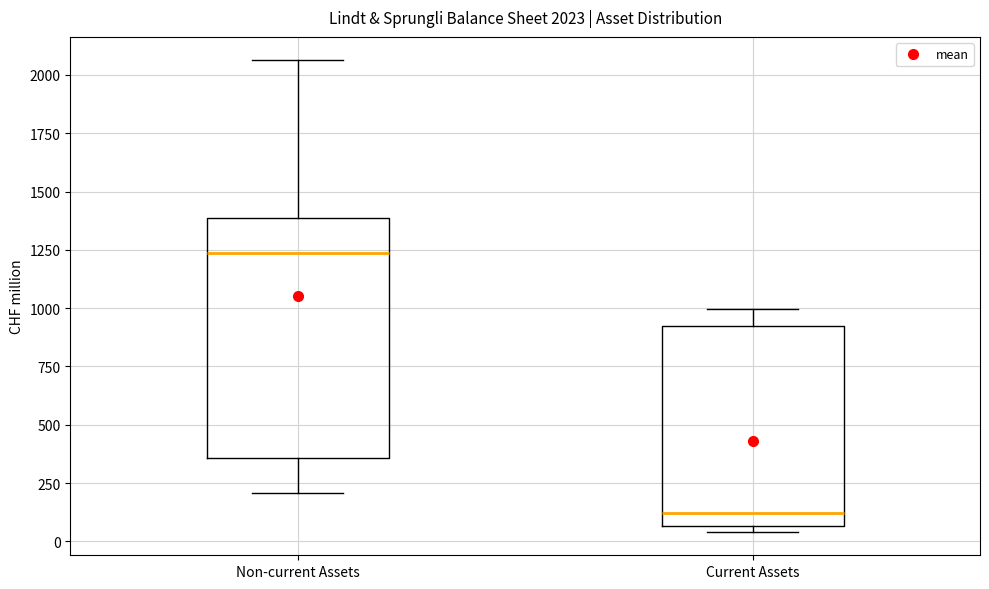

Which box's median line is the lowest?

Current Assets